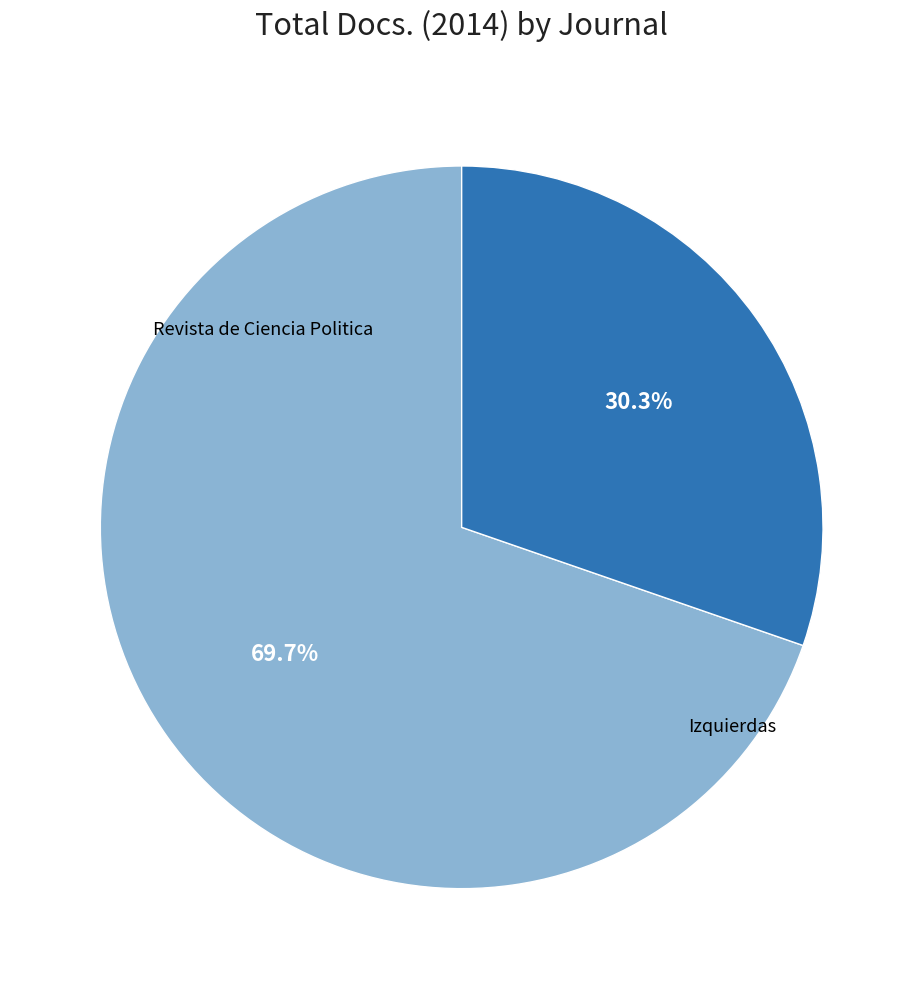

Is there any slice that represents more than half of the pie?

Yes